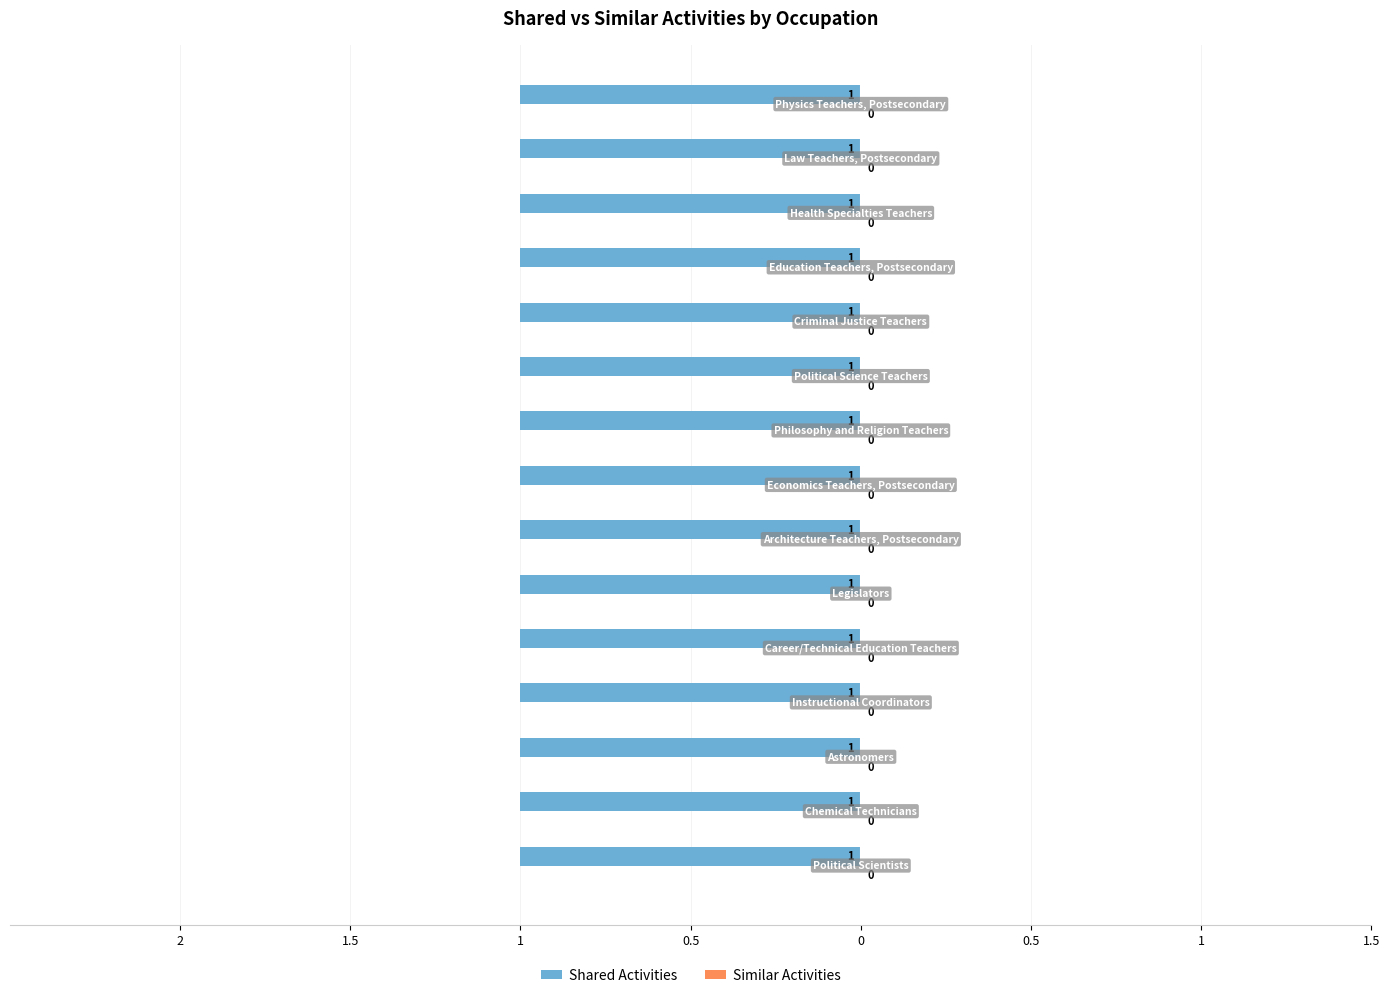

How many groups of bars are there?

15